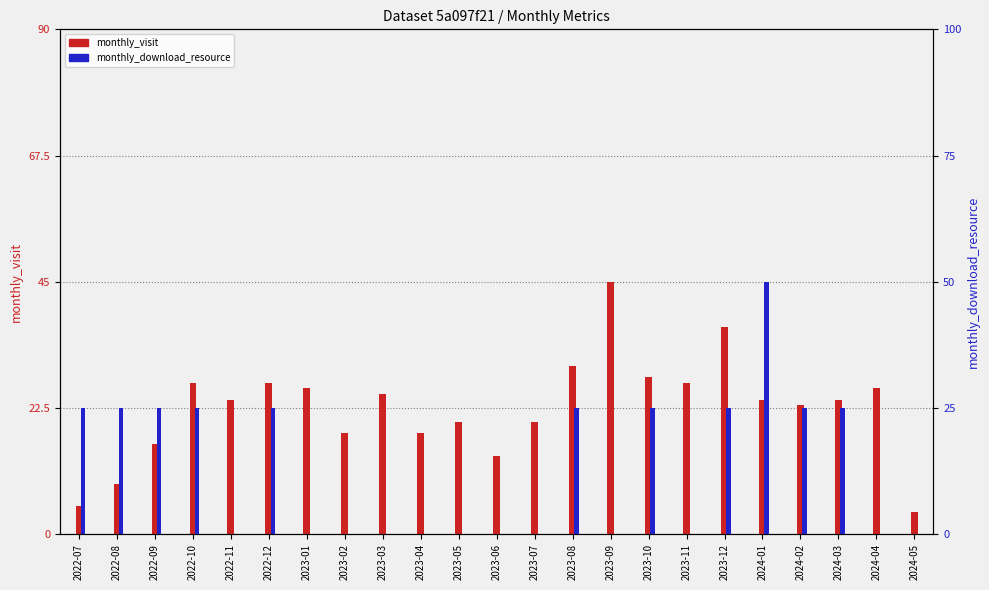

At which category is the sum across all series the highest?

2023-09